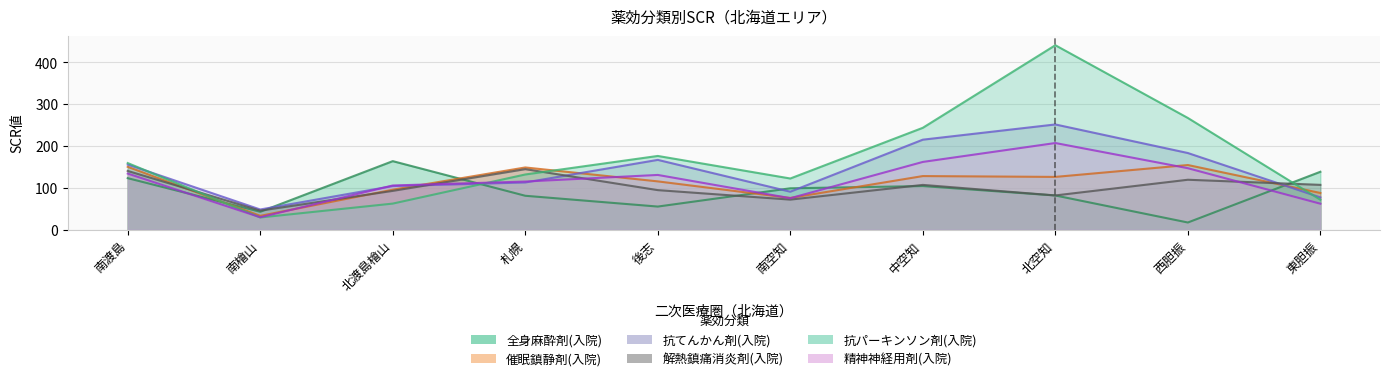

How many intersections are there between 抗パーキンソン剤(入院) and 精神神経用剤(入院)?

2